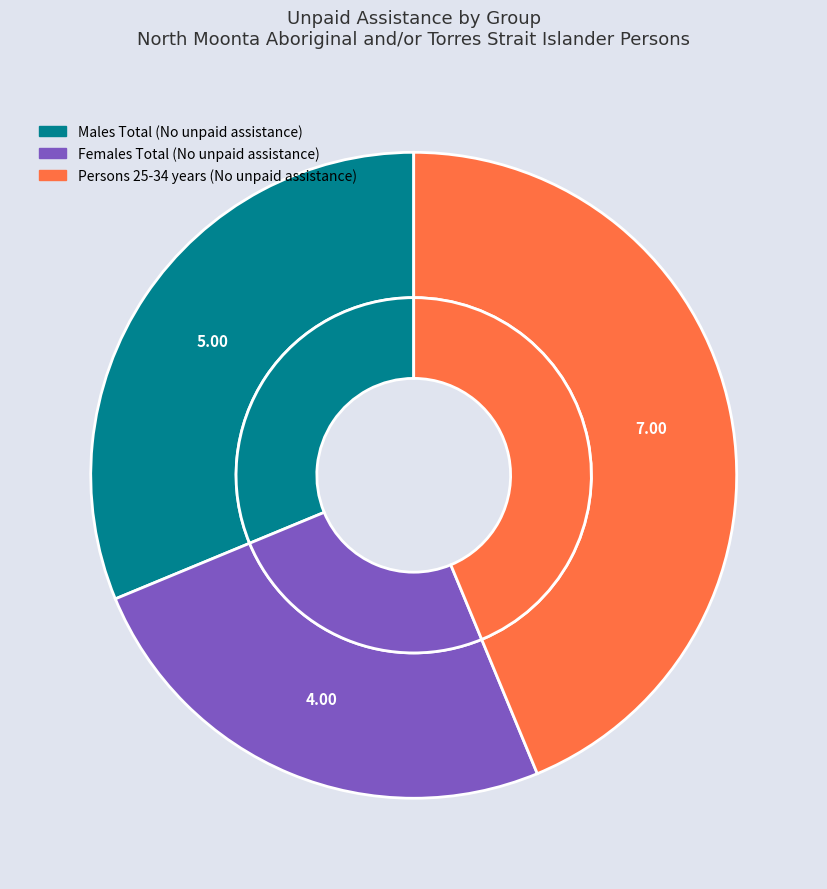

Rank the categories by value from highest to lowest.

Persons 25-34 years (No unpaid assistance), Males Total (No unpaid assistance), Females Total (No unpaid assistance)